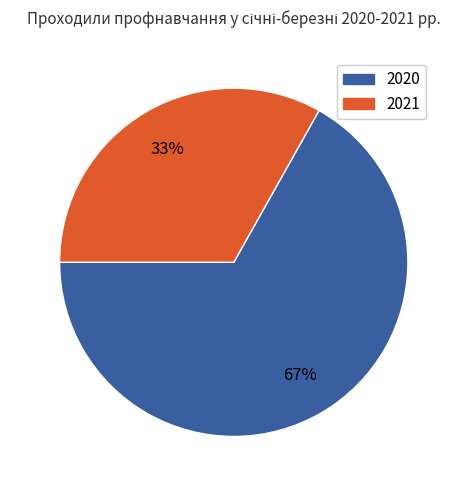

Which category has the biggest portion of the pie?

2020